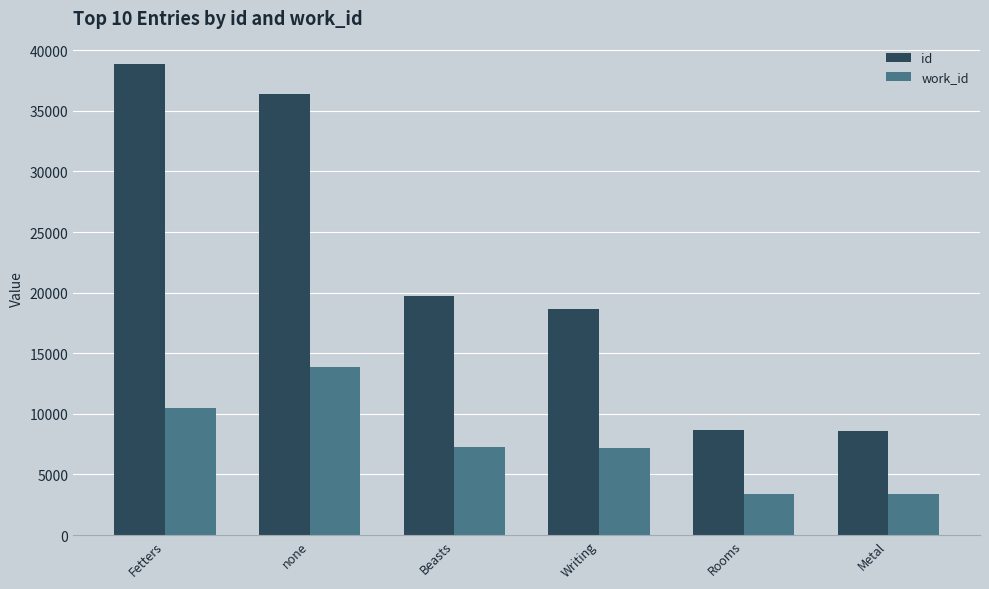

How many data points does each series have?

6